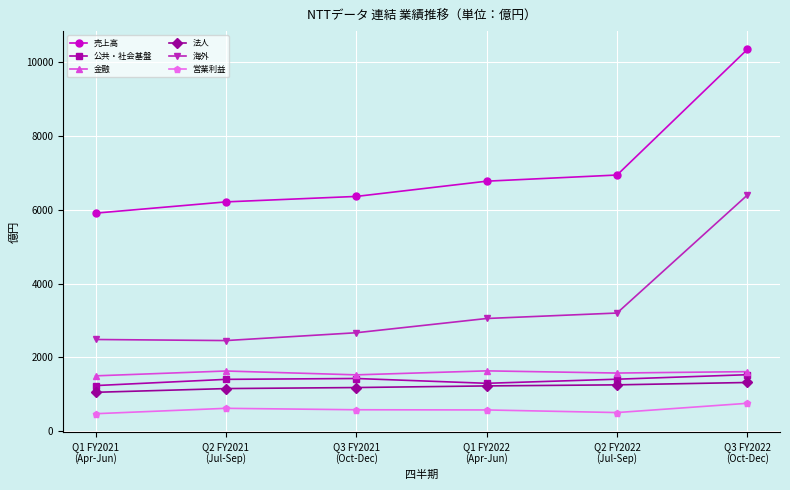

Is the value of 売上高 at Q2 FY2022
(Jul-Sep) greater than the value of 海外 at Q1 FY2022
(Apr-Jun)?

Yes